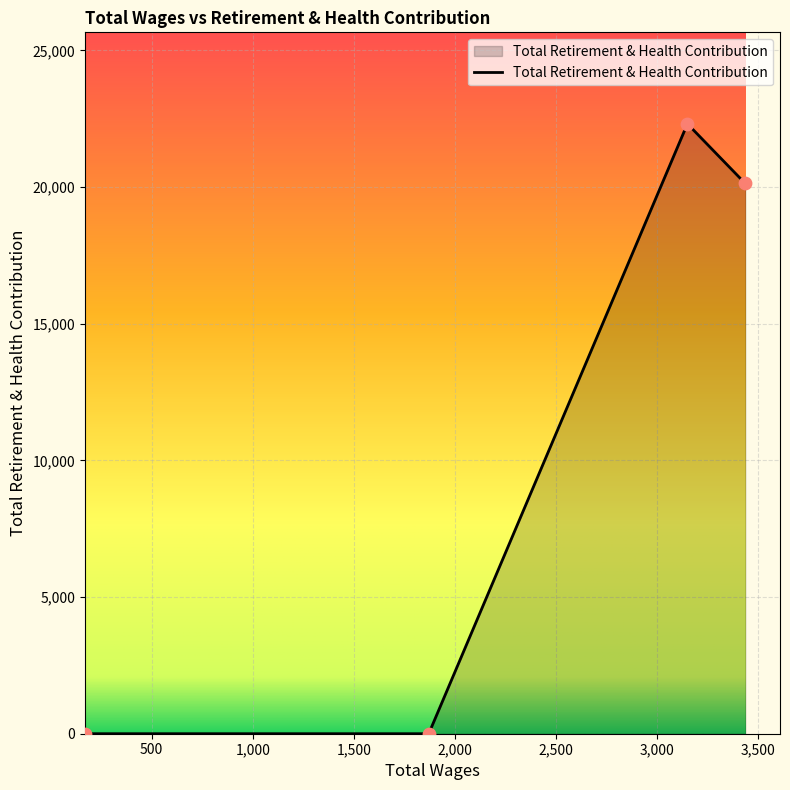

What is the greatest value displayed?

22313